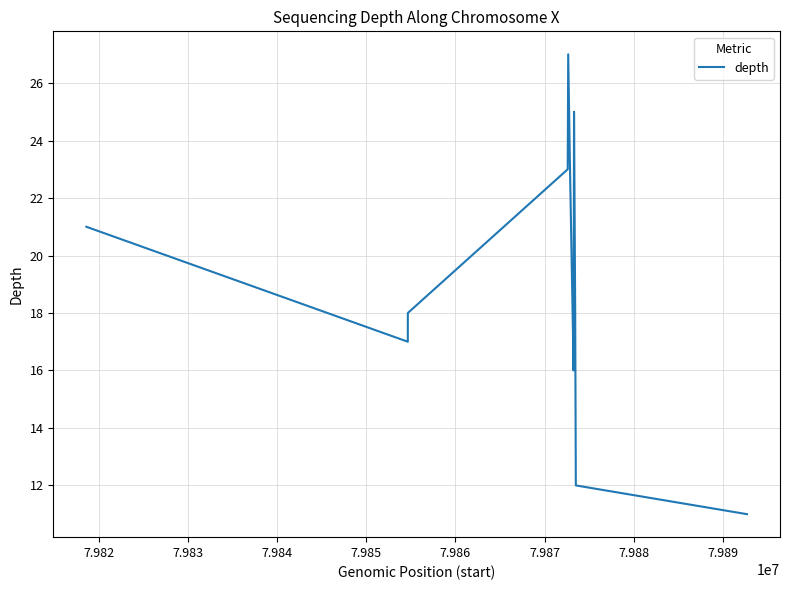

What is the maximum value shown in the chart?

27